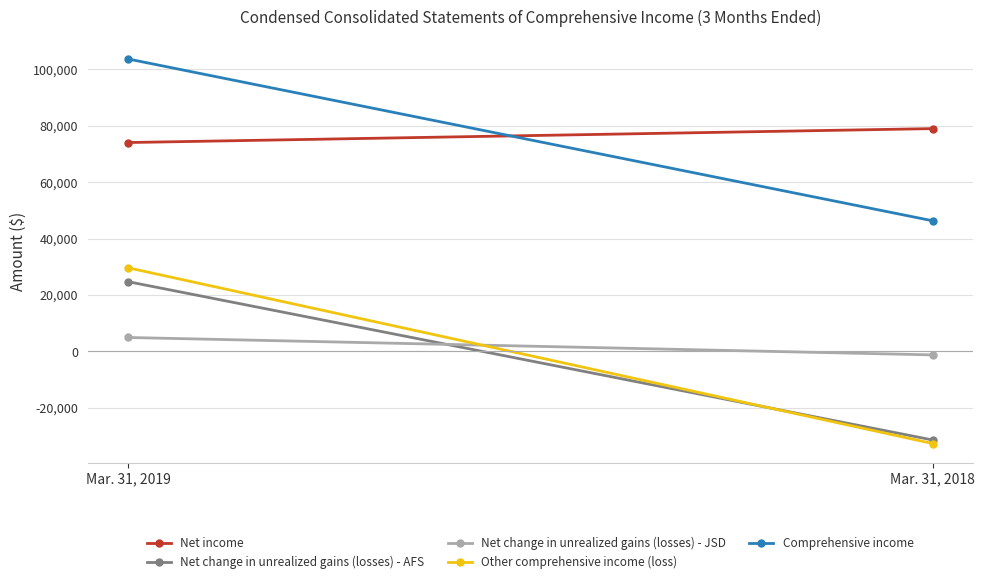

Reading left to right, transcribe all the data shown in this chart.

Net income: 74033	78972
Net change in unrealized gains (losses) - AFS: 24712	-31419
Net change in unrealized gains (losses) - JSD: 4920	-1253
Other comprehensive income (loss): 29632	-32672
Comprehensive income: 103665	46300